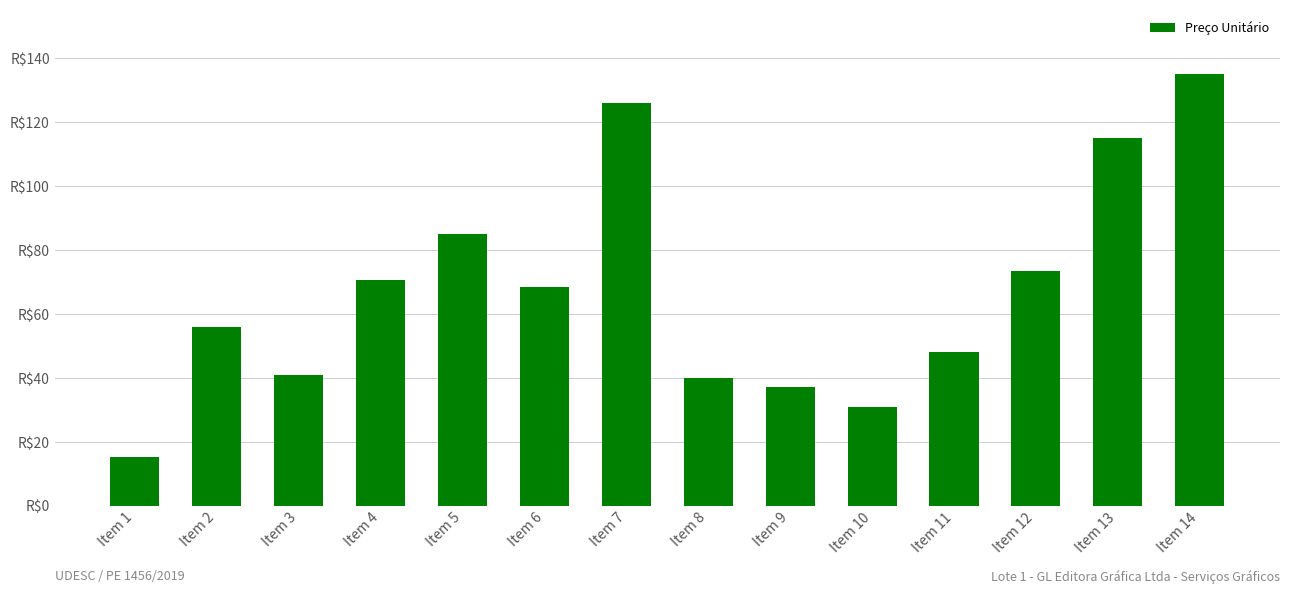

At which category does the chart reach its peak across all series?

Item 14